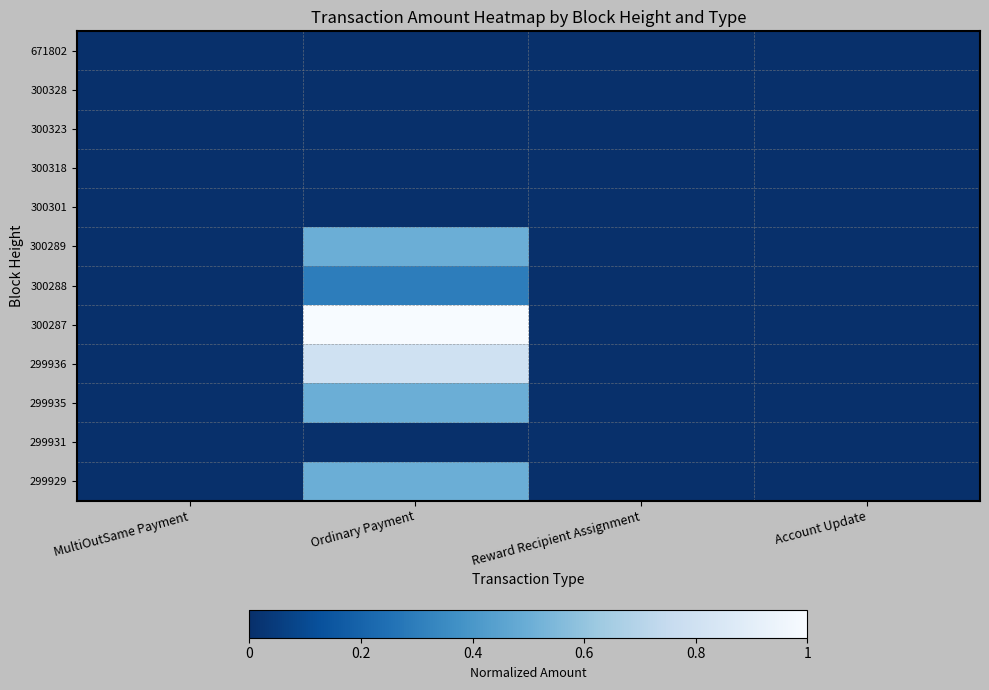

What is the maximum value shown in the chart?

1.0